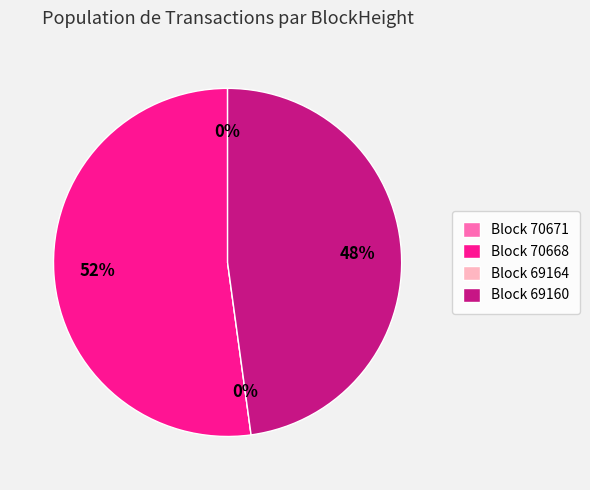

To the nearest percent, what portion does 69160 represent?

48%